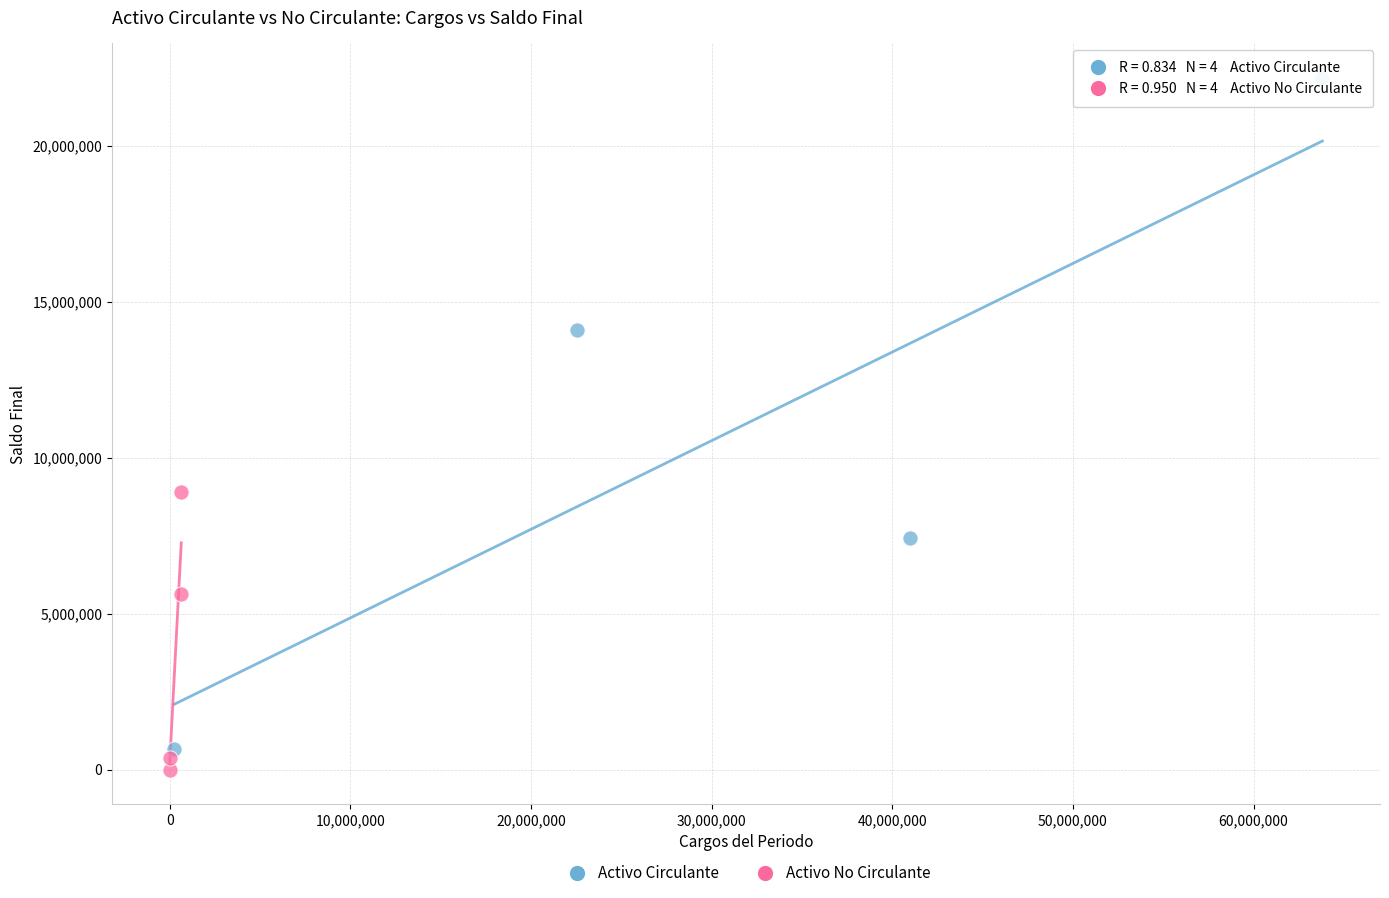

What are all the series names shown in the legend?

Activo Circulante, Activo No Circulante